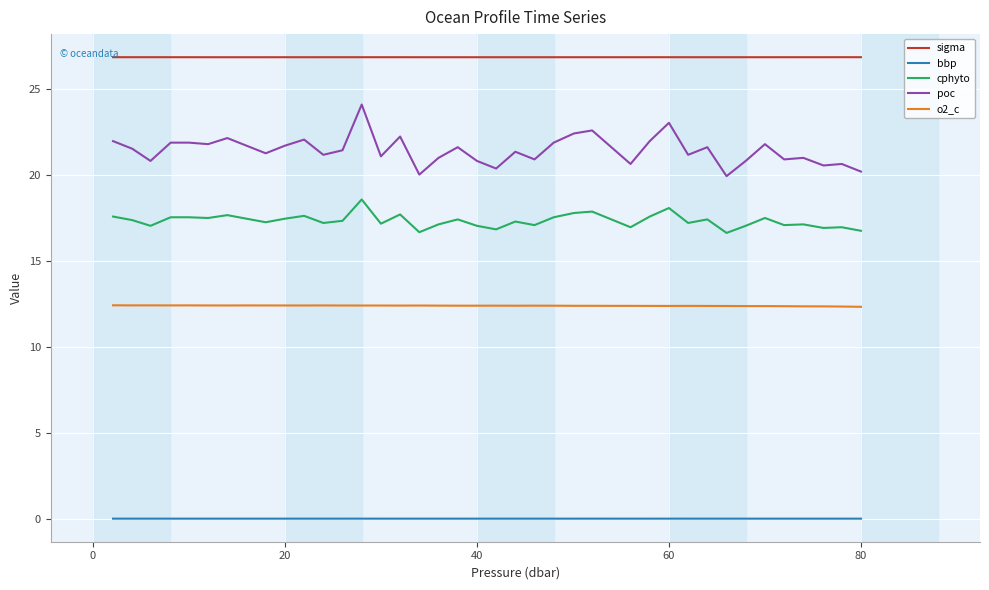

Which series has the largest total across all categories?

sigma